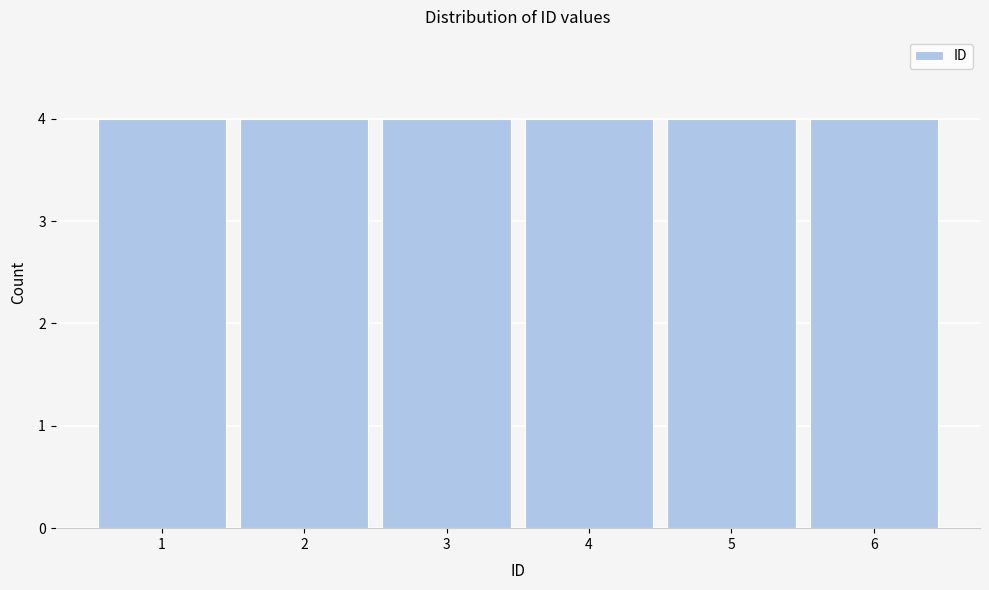

What is the height of the bar covering 1.5 to 2.5 on the x-axis? The values are not printed on the chart, so give them approximately, as read against the axis.

4